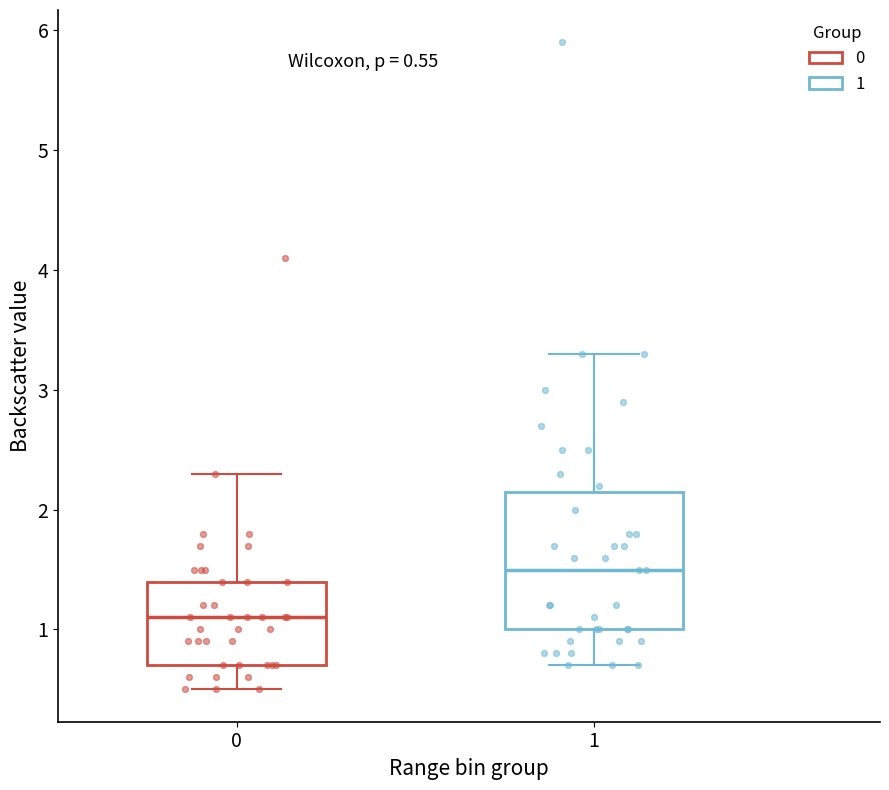

Which box has the highest median line?

1